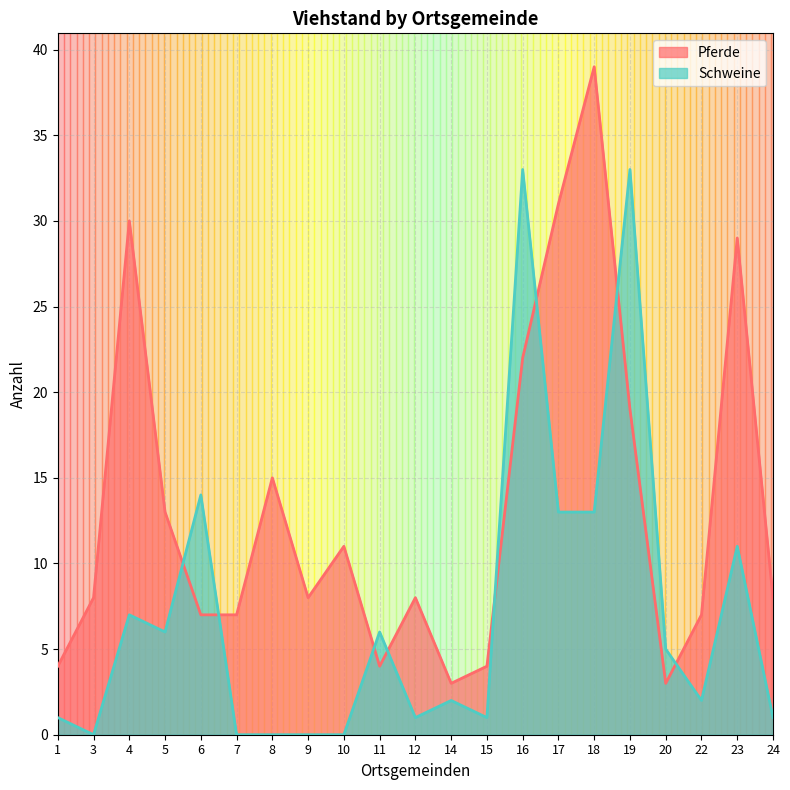

The value of Schweine at 23 is 7. True or false?

False